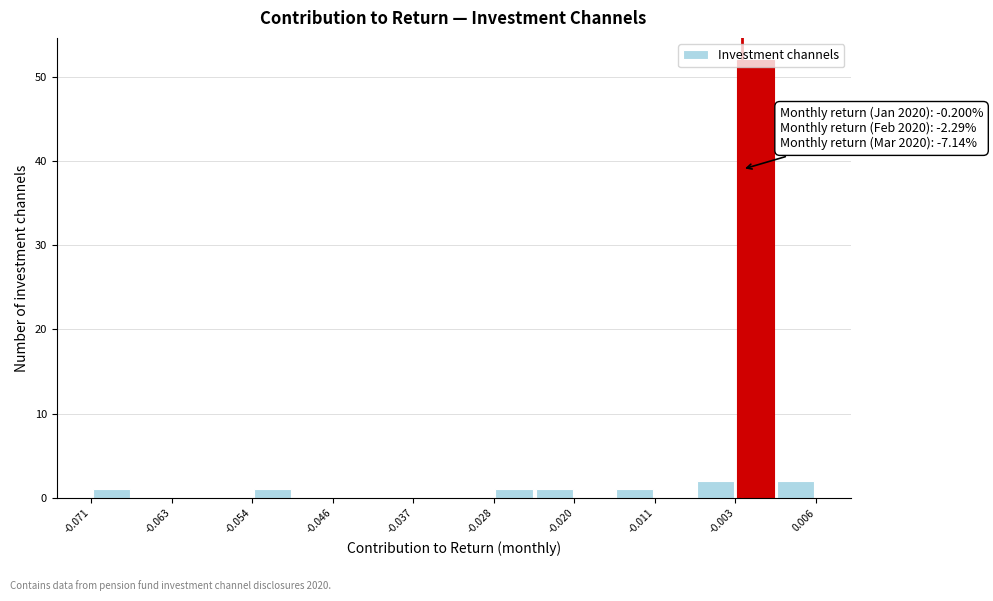

Which range on the x-axis has the tallest bar?

-0.003 to 0.002